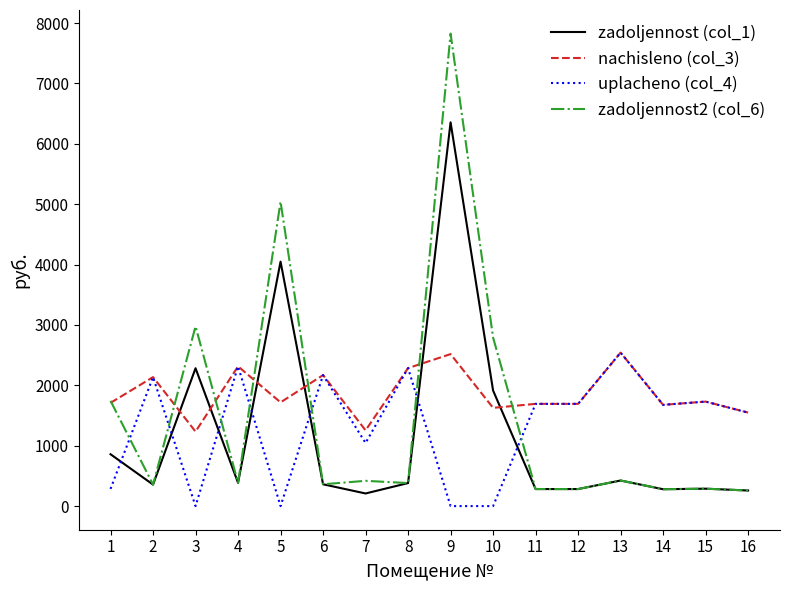

The nachisleno (col_3) series shows 2492.8 at 15. True or false?

False